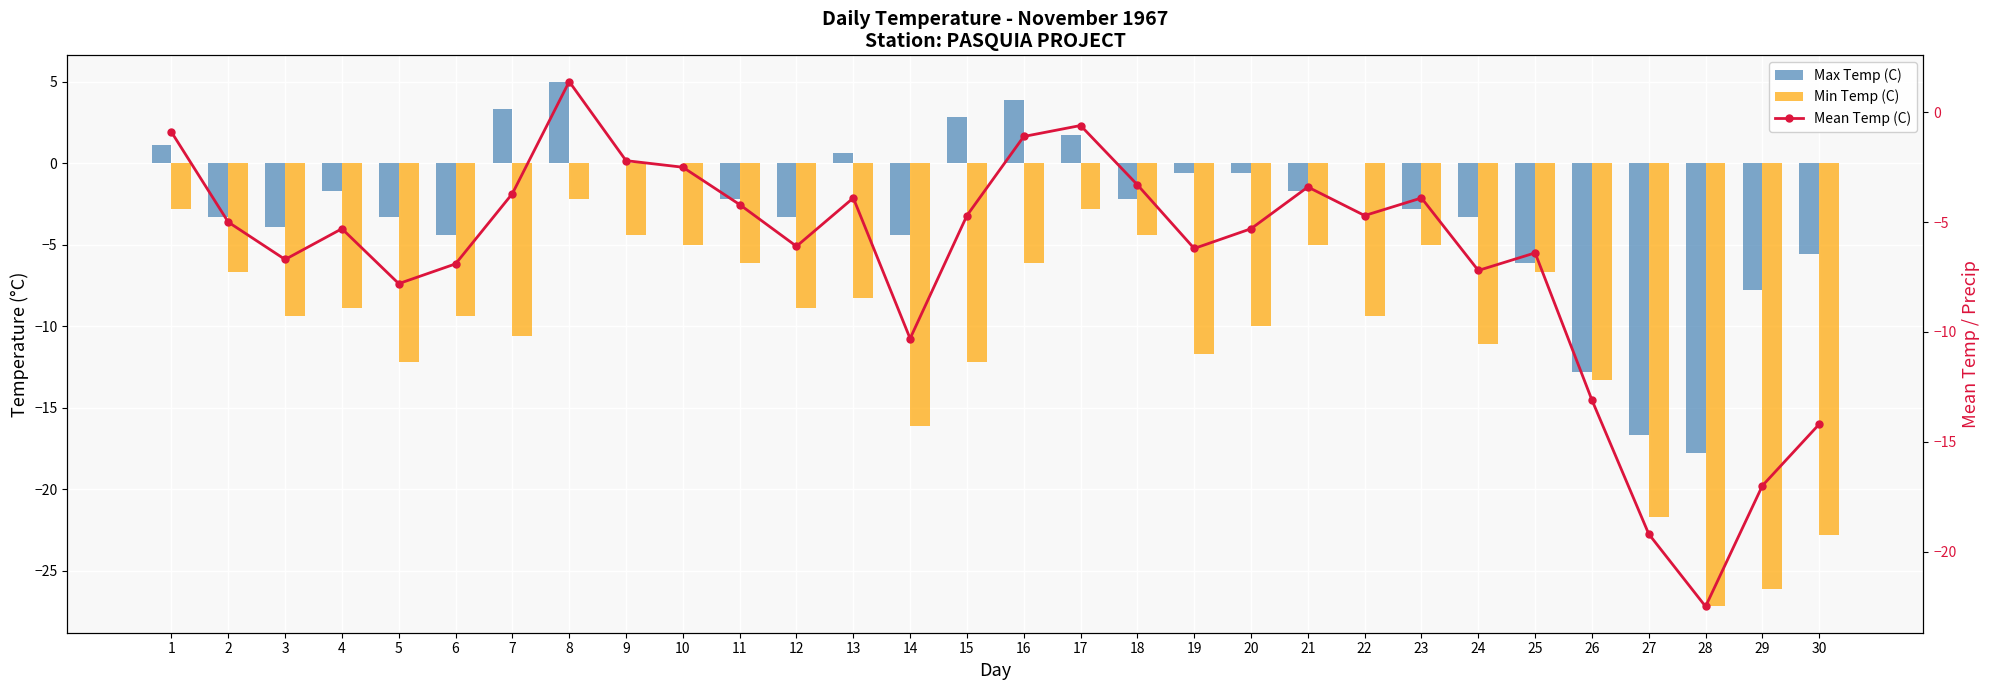

Between 30 and 1, which is larger?

1